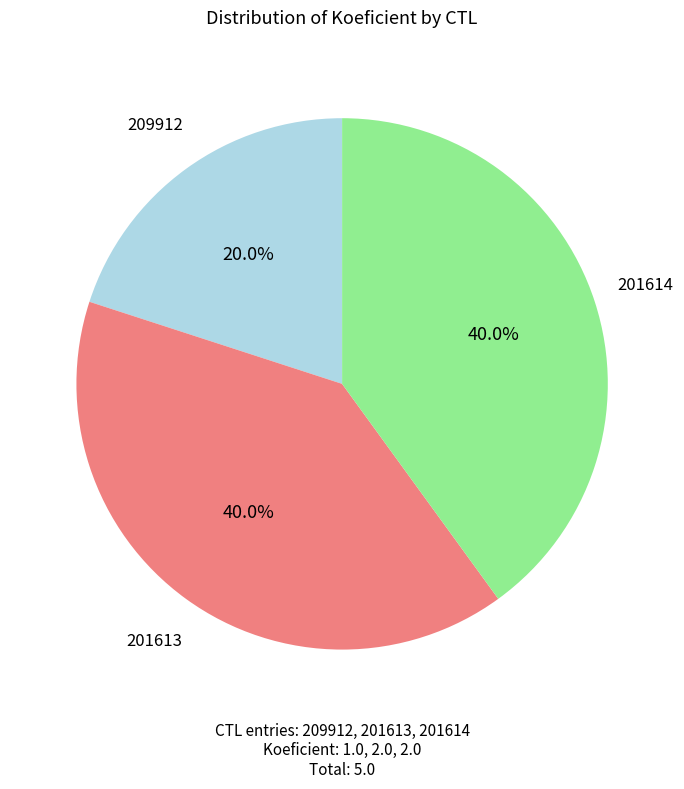

Is there a majority slice in this chart?

No